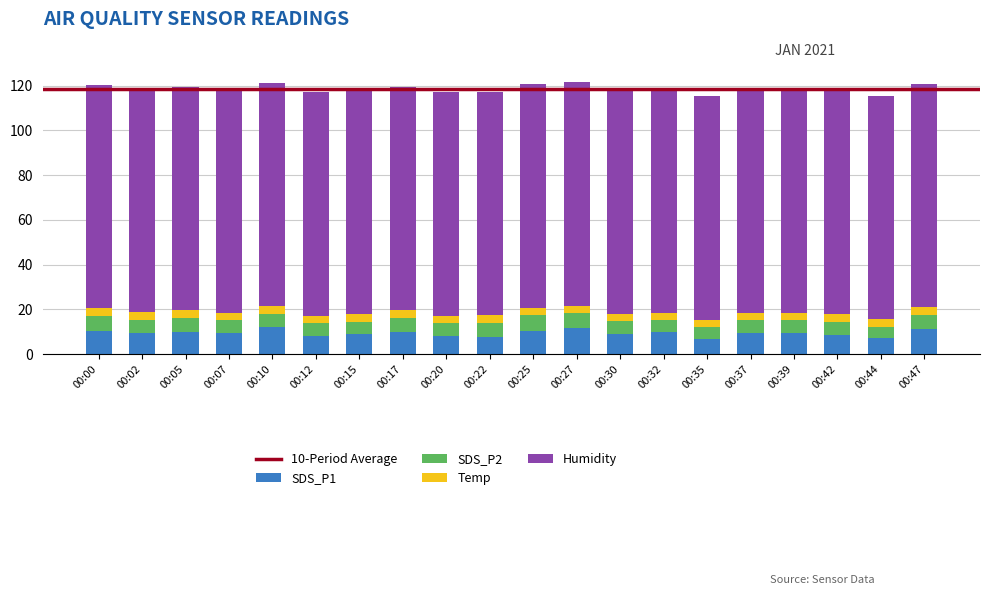

What is the difference between the SDS_P1 values at 00:27 and 00:20?

3.4